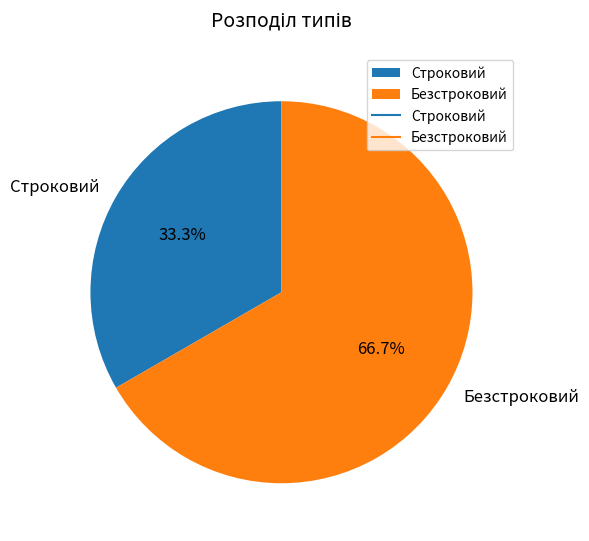

Rank the categories by value from lowest to highest.

Строковий, Безстроковий